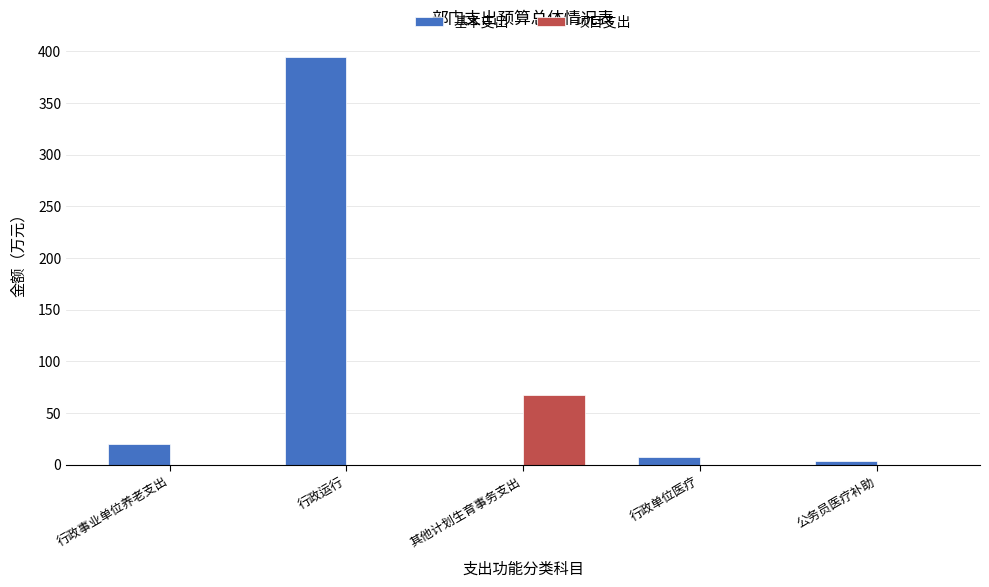

Which series changed the most between 其他计划生育事务支出 and 公务员医疗补助?

项目支出